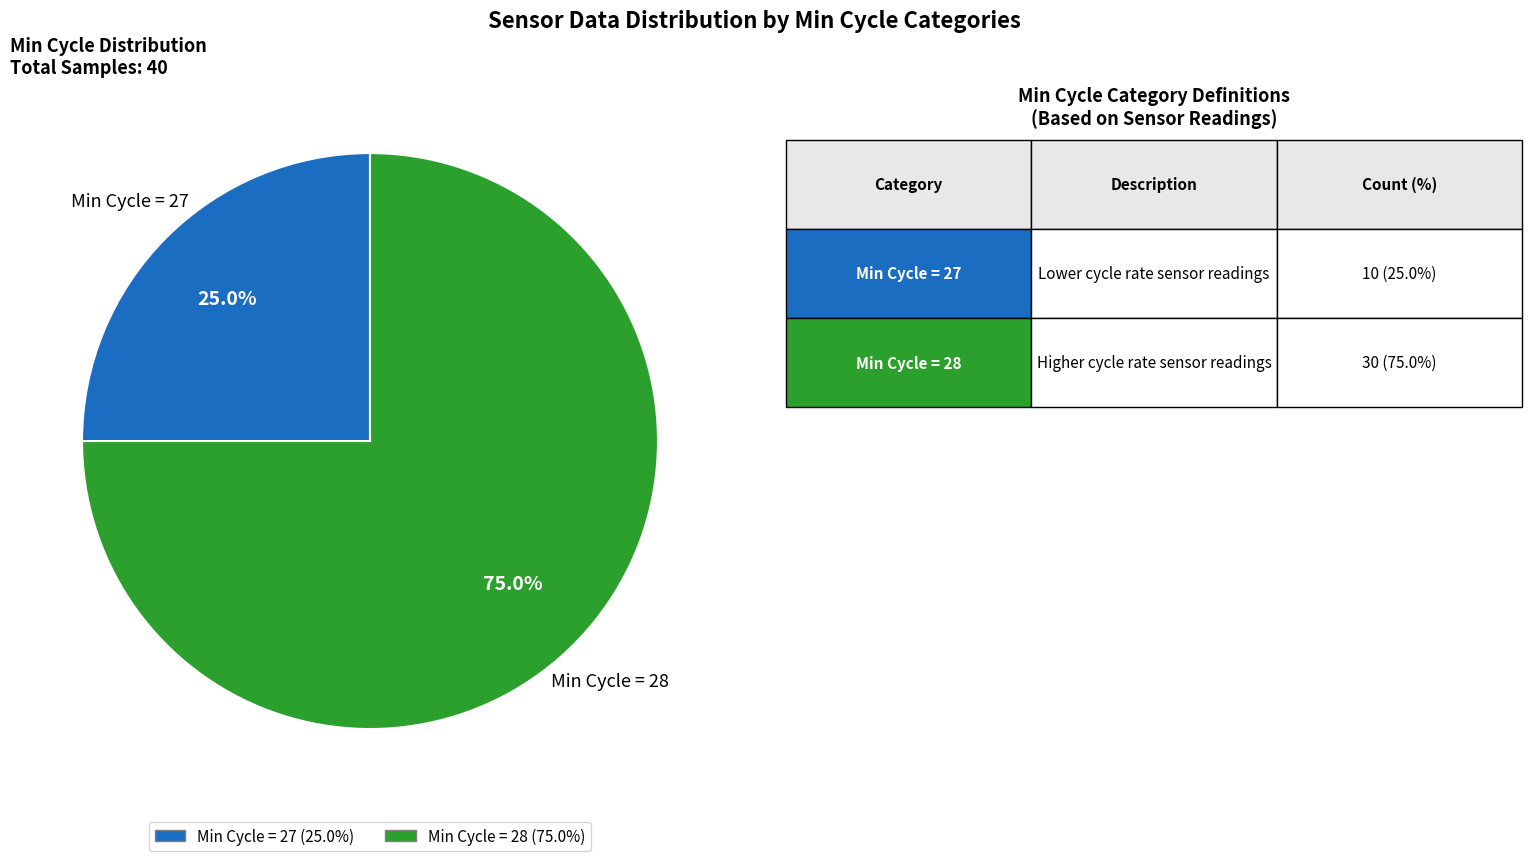

Is there any slice that represents more than half of the pie?

Yes